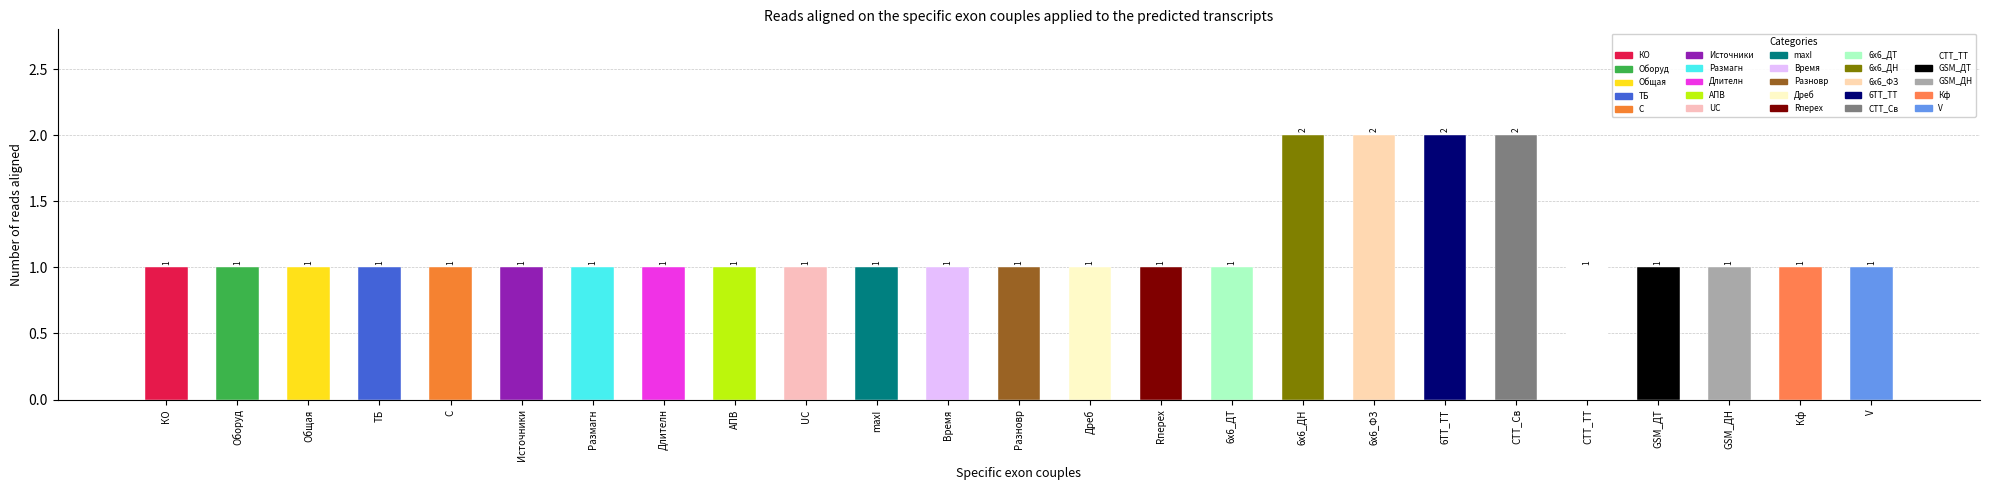

Which category has the lowest value across all series?

КО